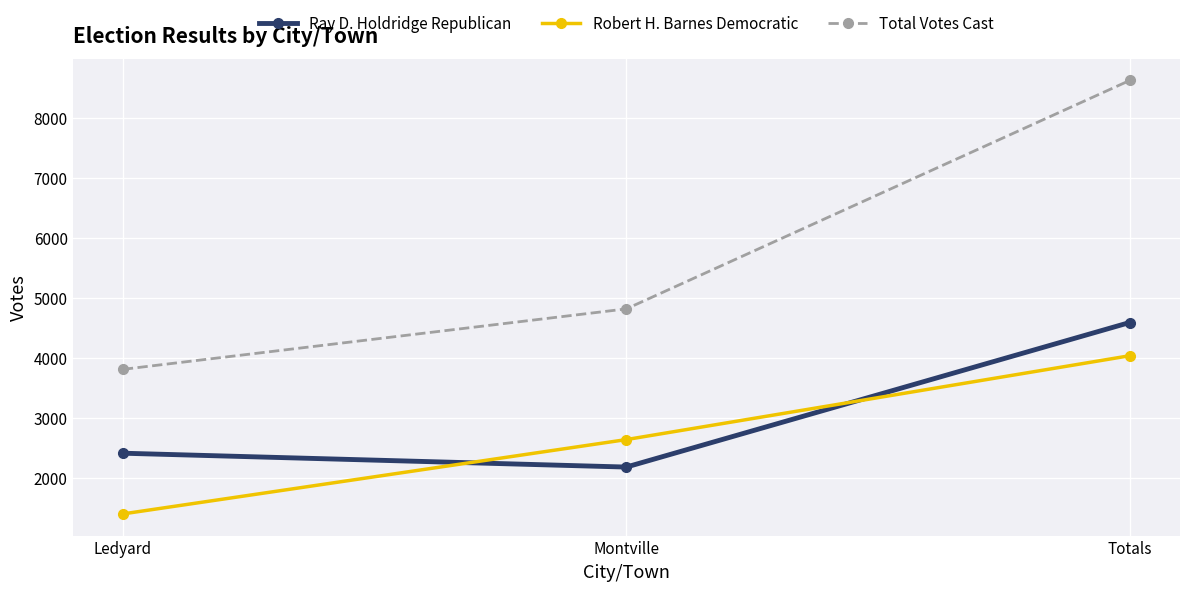

What is the difference between the second highest and minimum values in the Total Votes Cast series?

1008